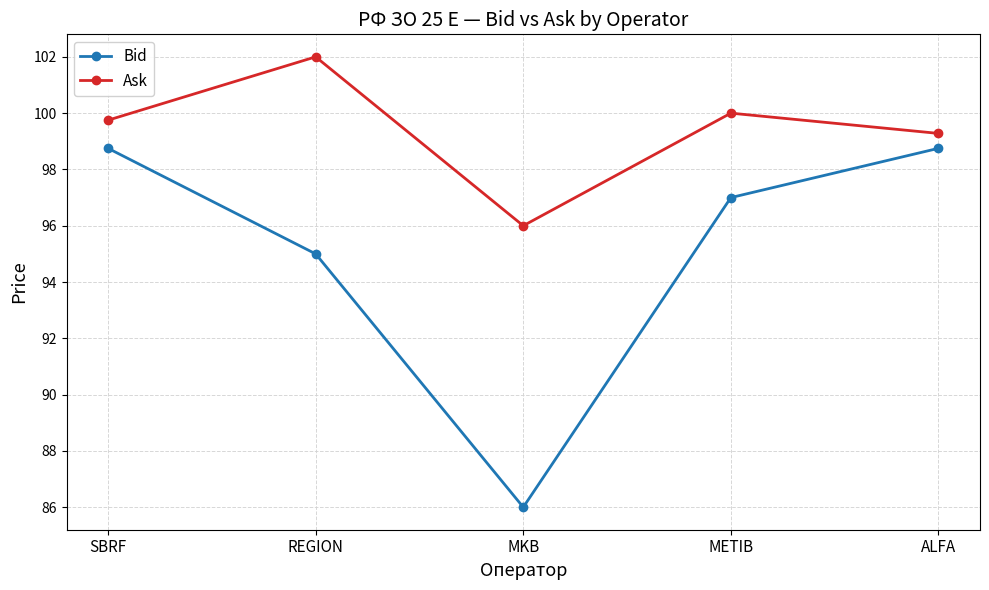

Rank the series at METIB from lowest to highest value.

Bid, Ask